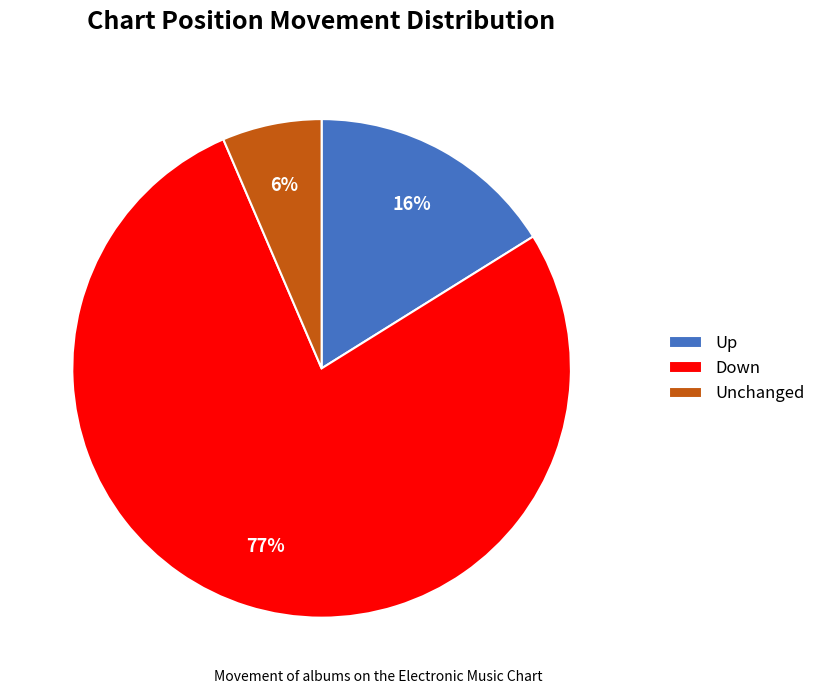

Between Up and Unchanged, which is larger?

Up